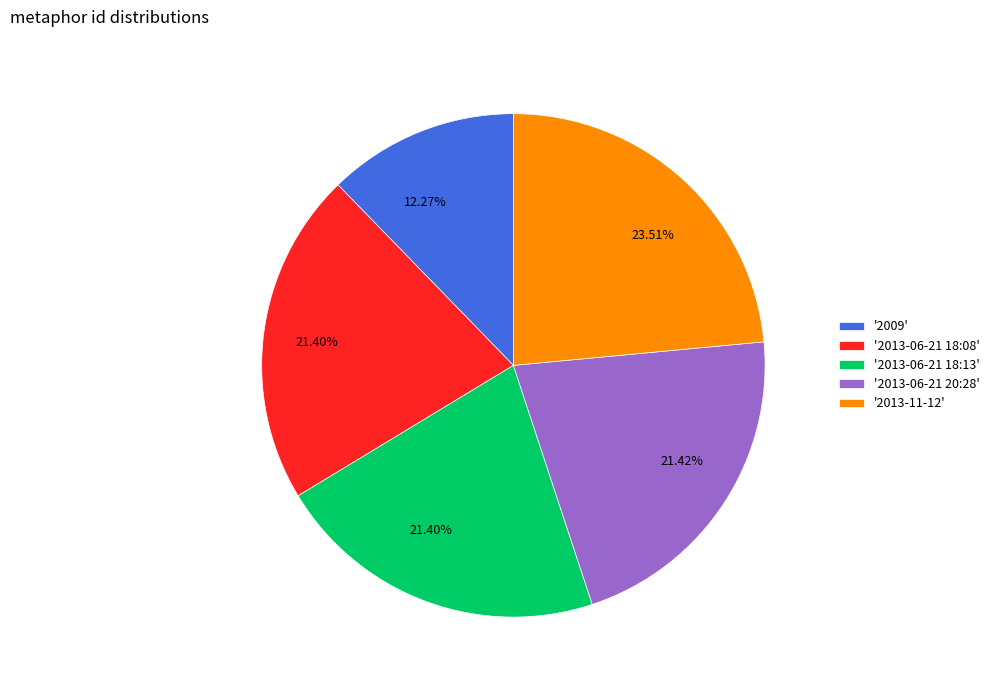

Which slice is the largest?

'2013-11-12'